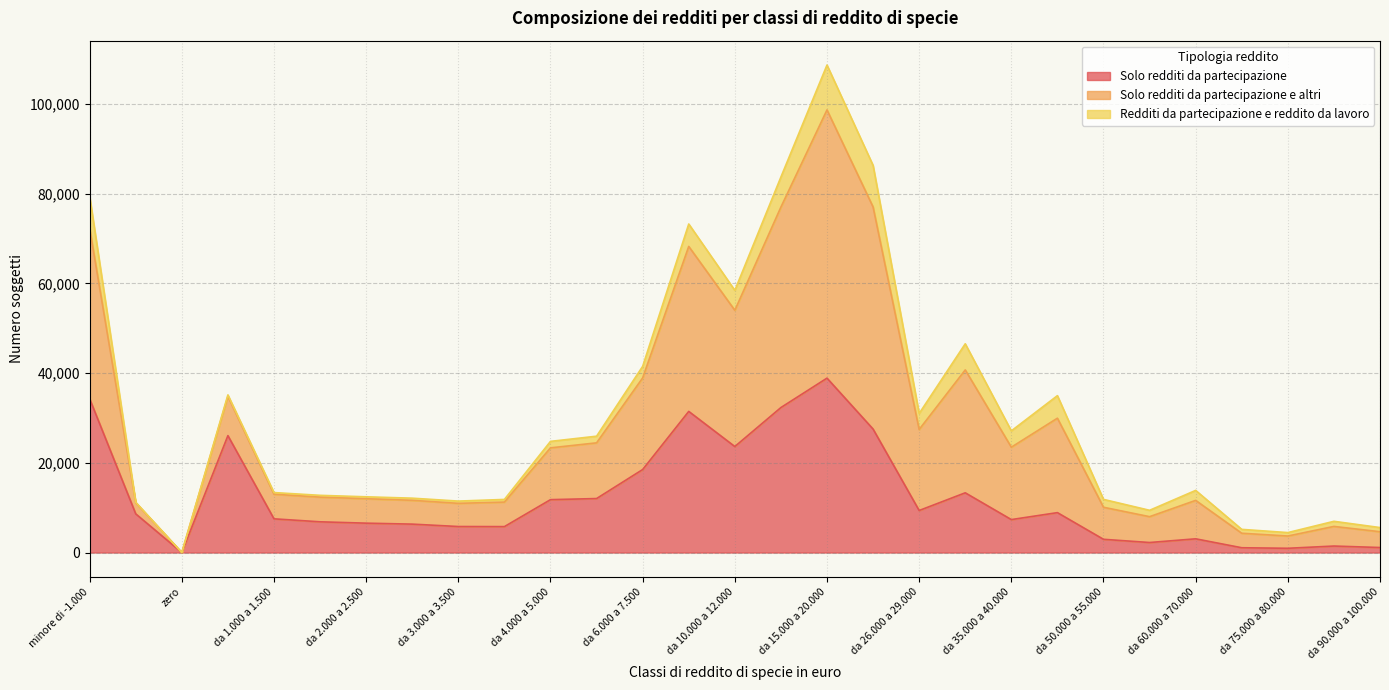

Count the number of categories in the chart.

29